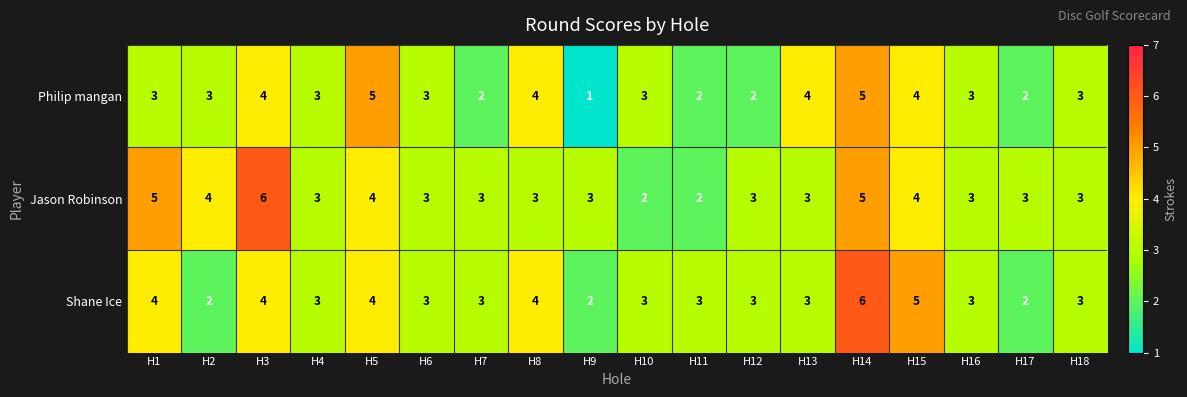

The value of Shane Ice at H6 is 4. True or false?

False